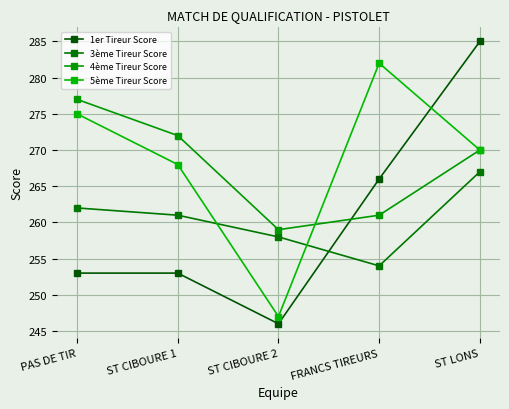

How many lines are shown in the chart?

4